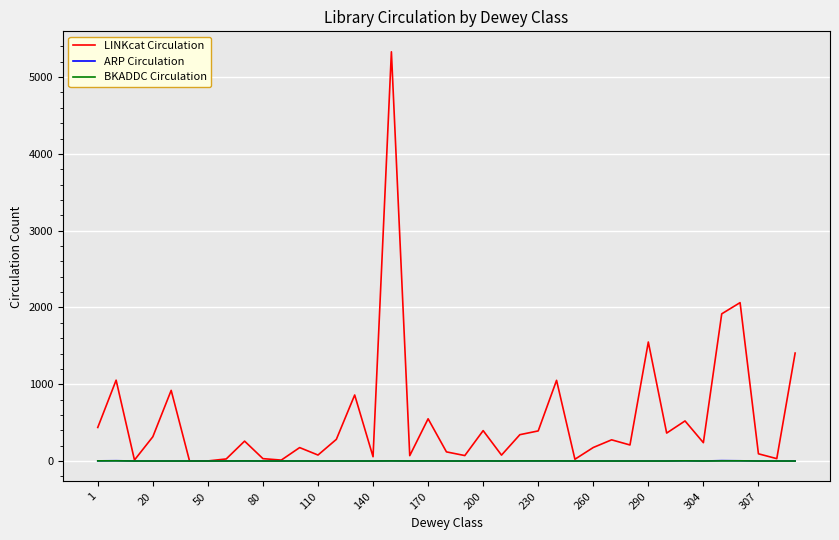

Which series has the largest range (max minus min)?

LINKcat Circulation